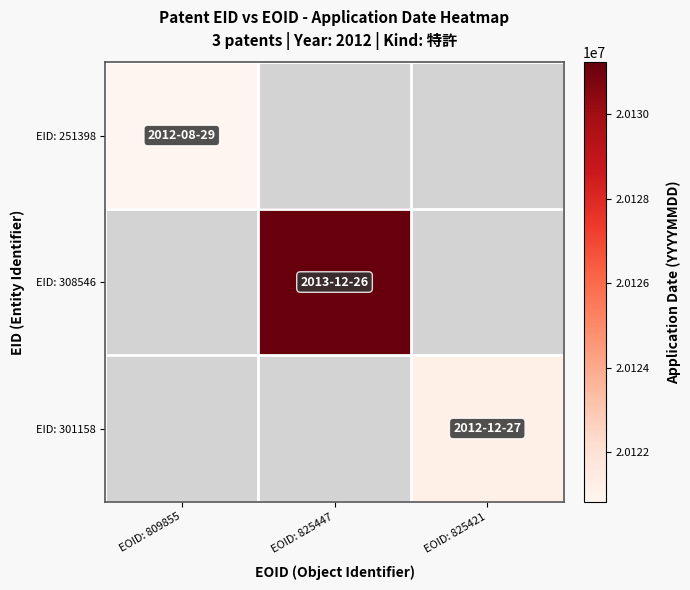

Where is EID: 251398 nearest to the value 20120829?

EOID: 809855